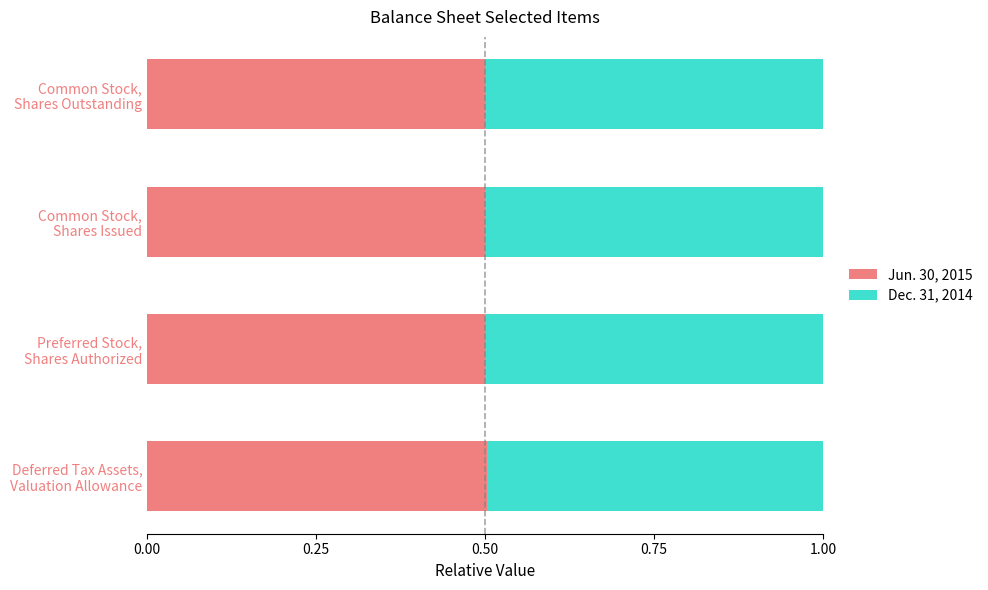

How many Jun. 30, 2015 values are between 0 and 1?

4